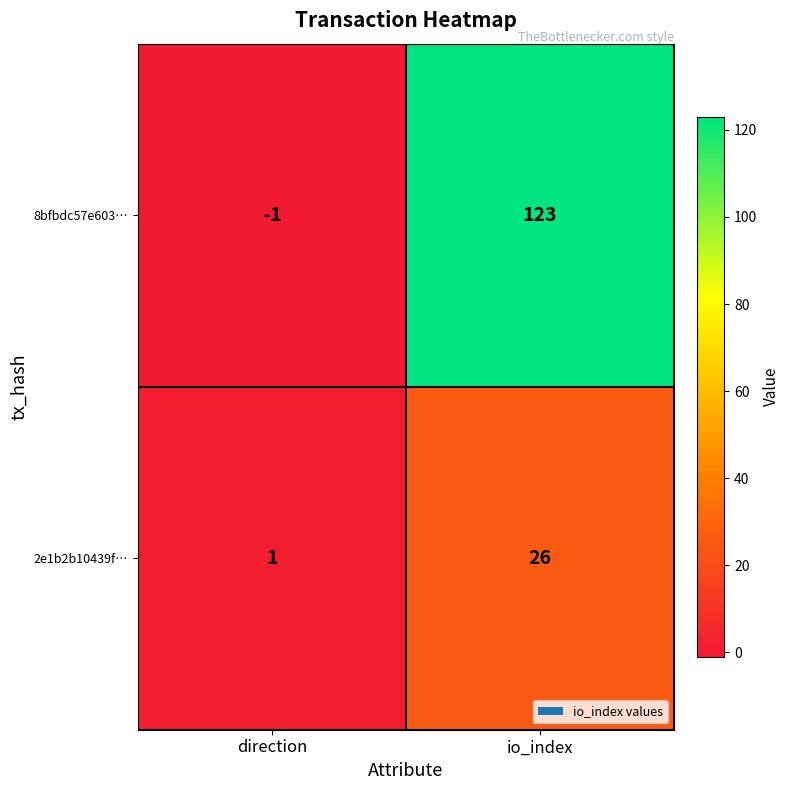

Which series changed the most between direction and io_index?

8bfbdc57e603…